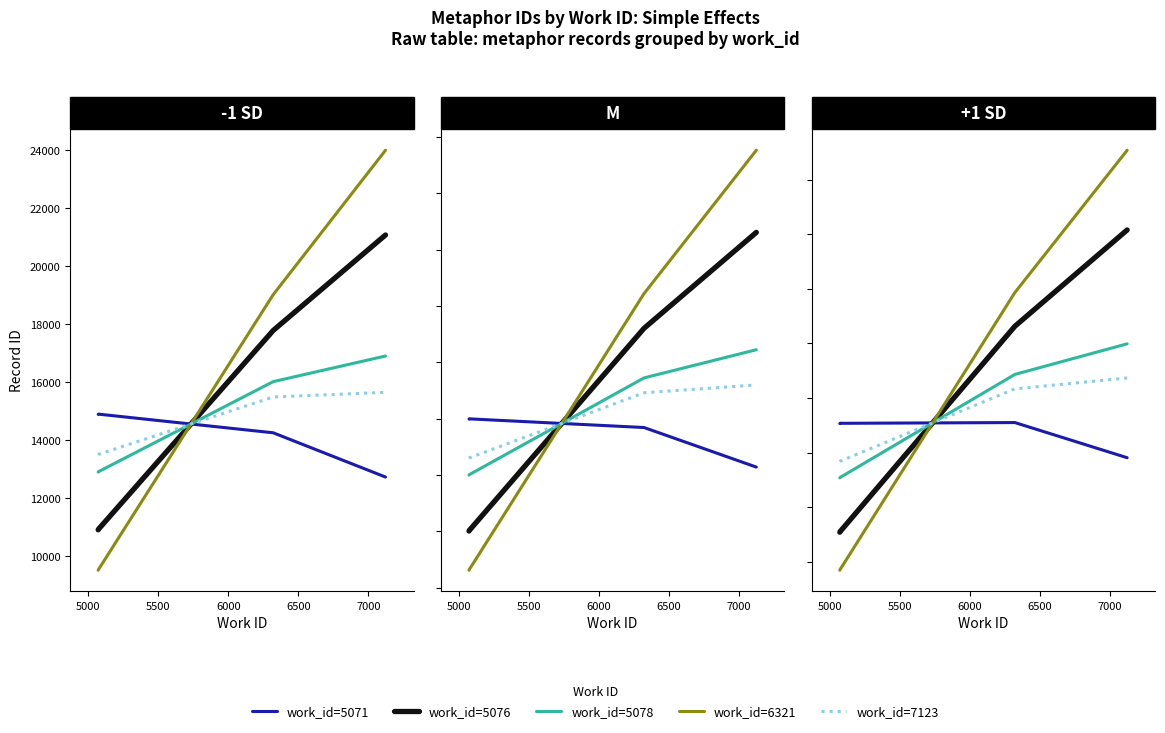

Where do work_id=6321 and work_id=5078 first cross each other?

5500 and 6000